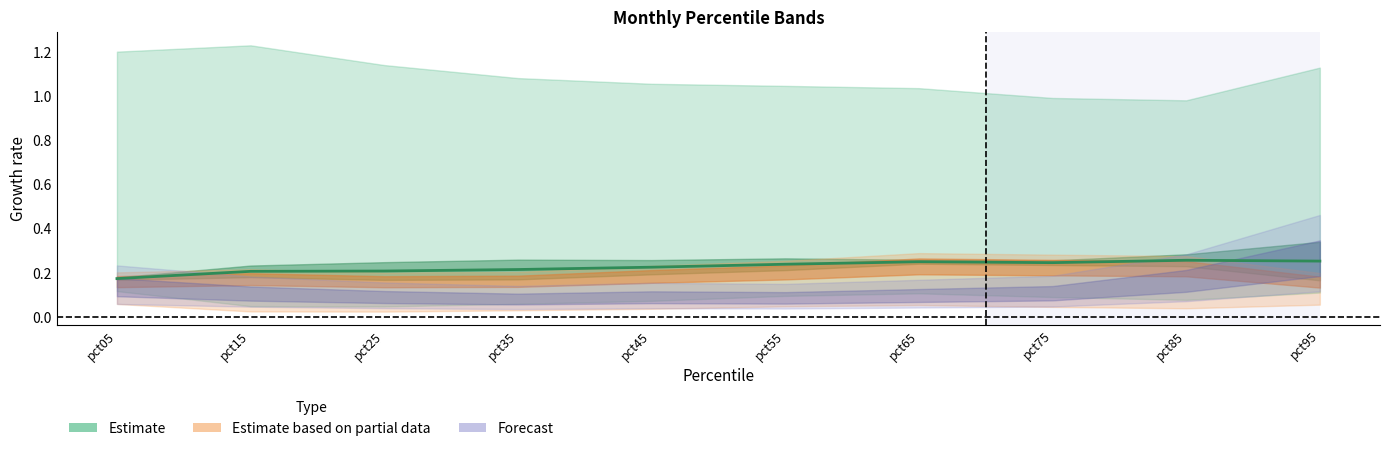

In Jul, how many points are lower than both neighbors (excluding endpoints)?

1